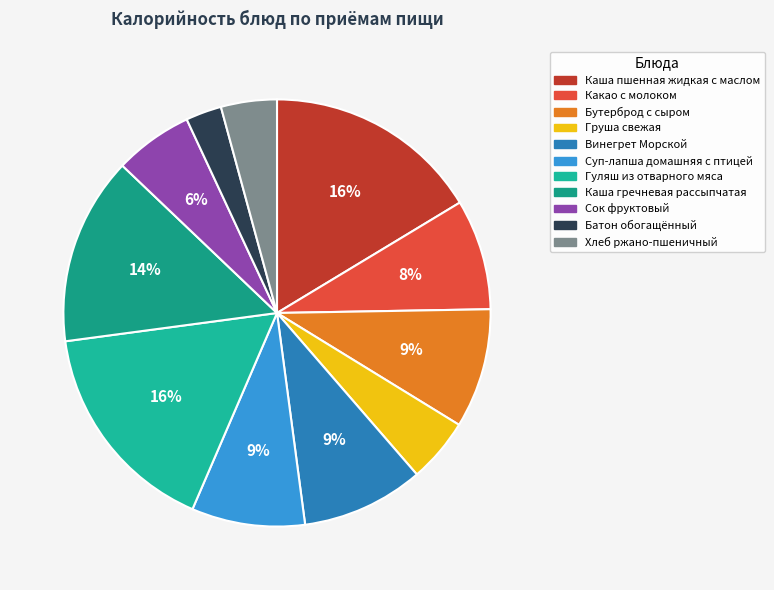

Count the number of slices in the pie.

11